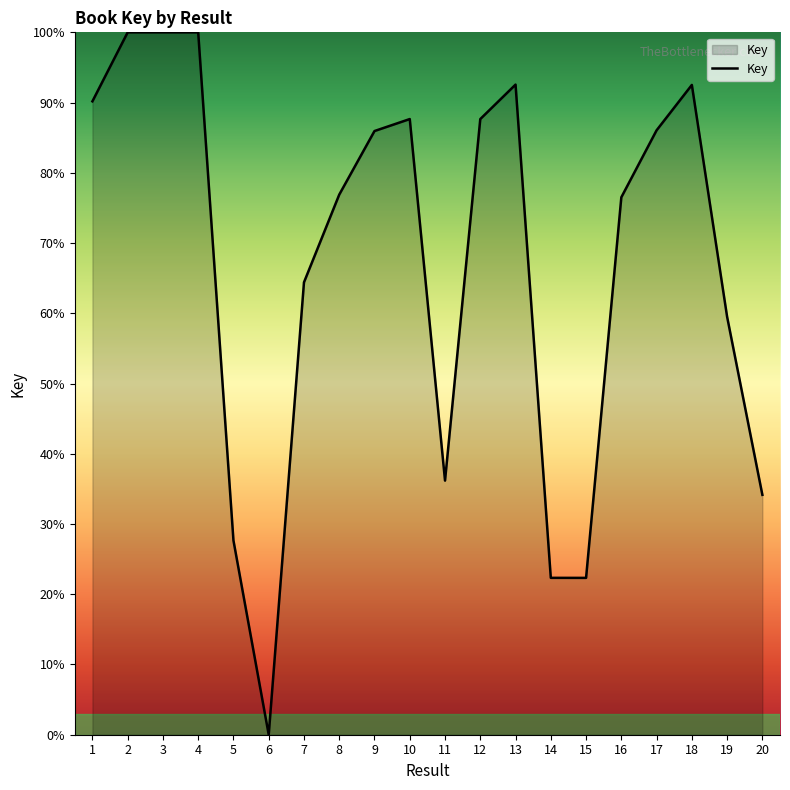

What is the difference between the values at 9 and 18?

6.6